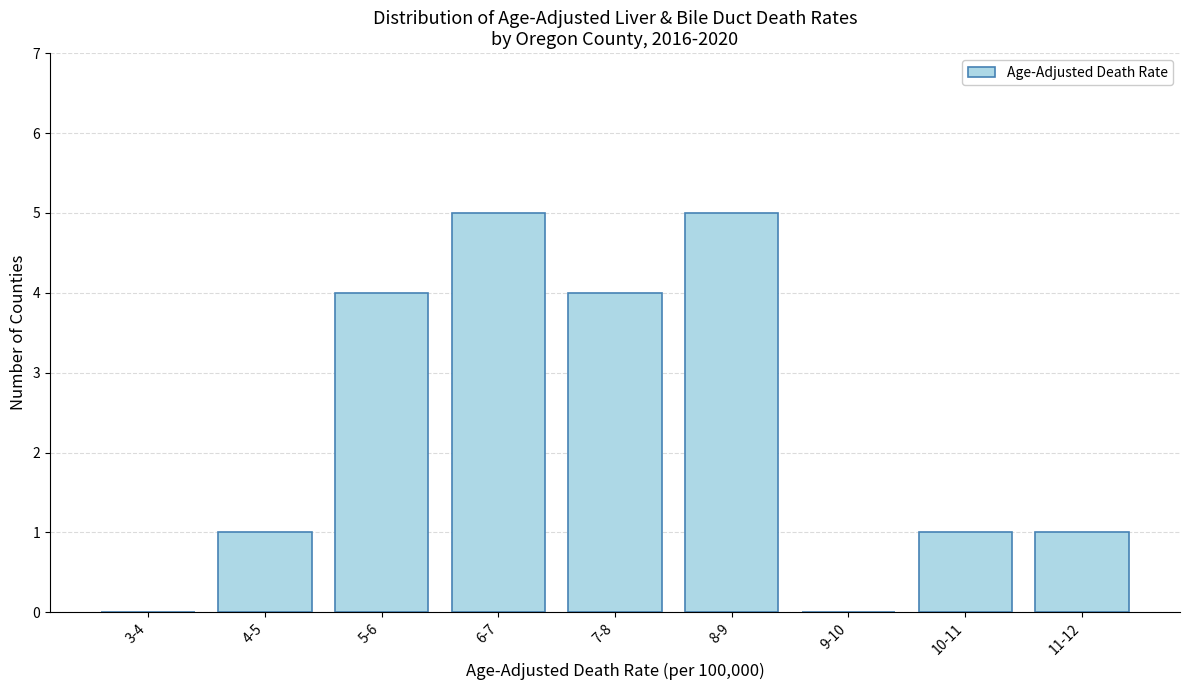

Reading left to right, transcribe all the data shown in this chart.

3-4=0	4-5=1	5-6=4	6-7=5	7-8=4	8-9=5	9-10=0	10-11=1	11-12=1